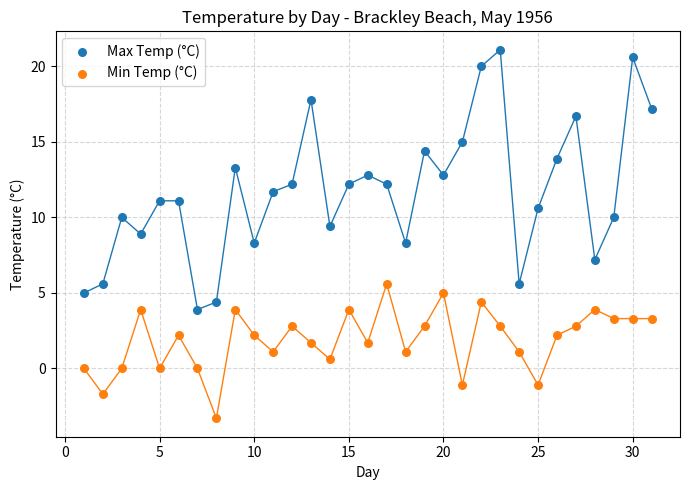

Which series has the largest Y range (max minus min)?

Max Temp (°C)